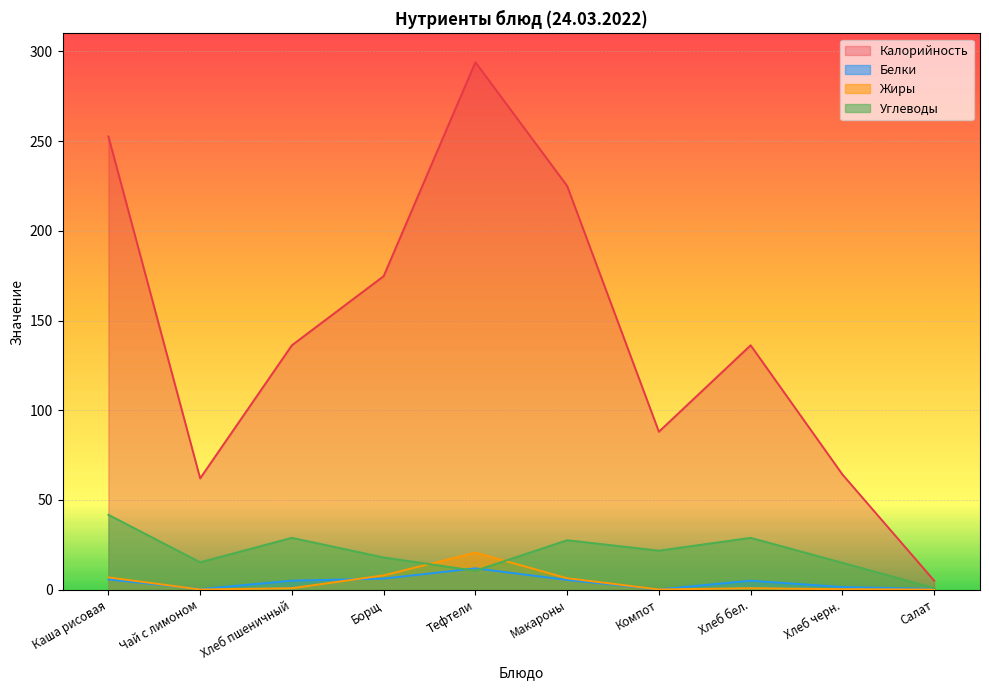

Reading right to left, what are all the values shown in this chart?

Калорийность: 5.0	64.2	136.2	88.0	225.0	294.0	174.7	136.2	62.0	252.6
Белки: 0.4	1.4	5.0	0.1	5.4	11.8	6.1	5.0	0.3	5.7
Жиры: 0.1	0.2	0.8	0.1	6.3	20.6	7.9	0.8	0.1	6.8
Углеводы: 0.8	14.9	28.9	21.7	27.5	10.5	17.9	28.9	15.2	41.7